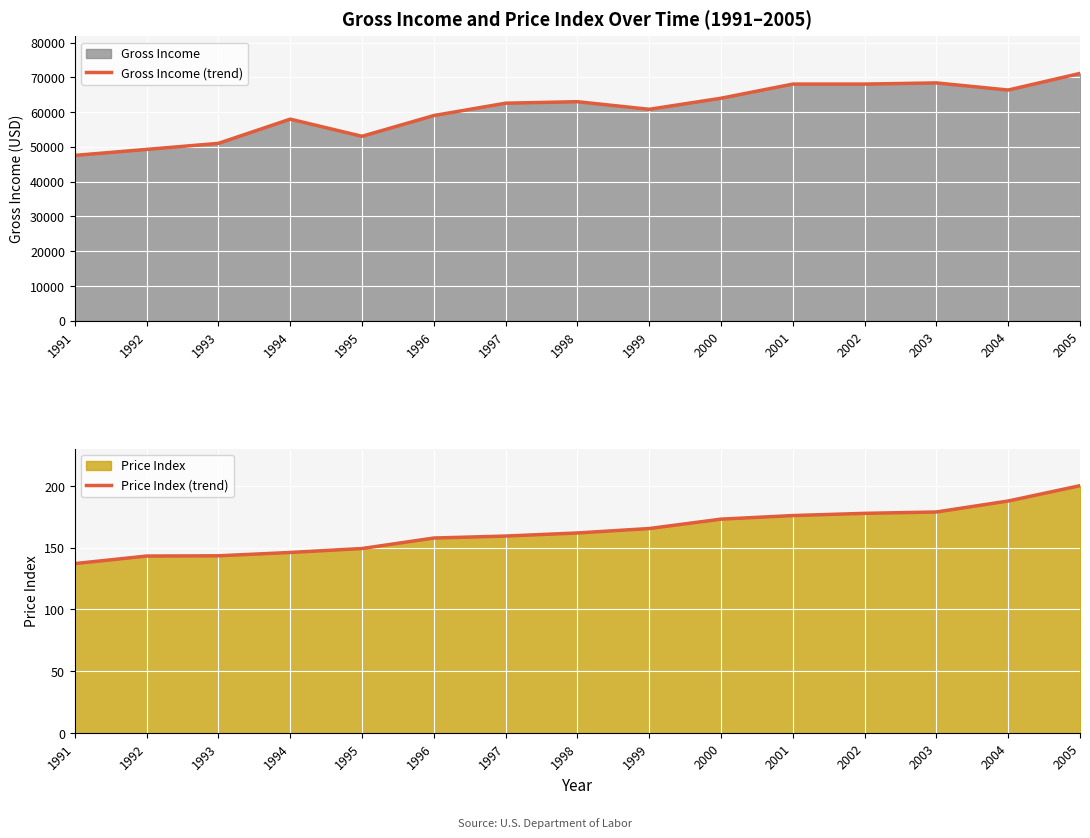

Which has a higher value, 1996 or 2004?

2004